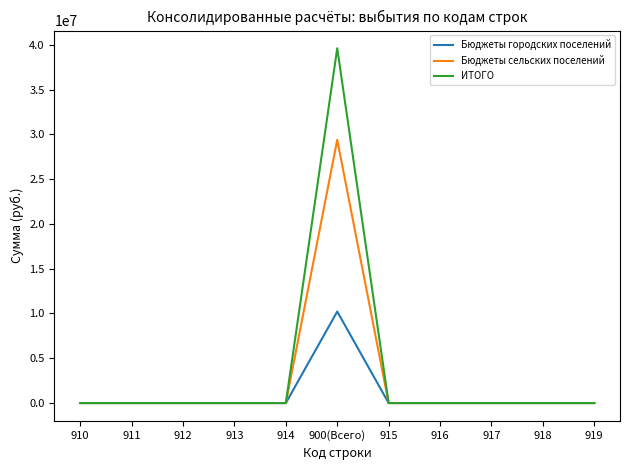

At which category is the sum across all series the highest?

900(Всего)